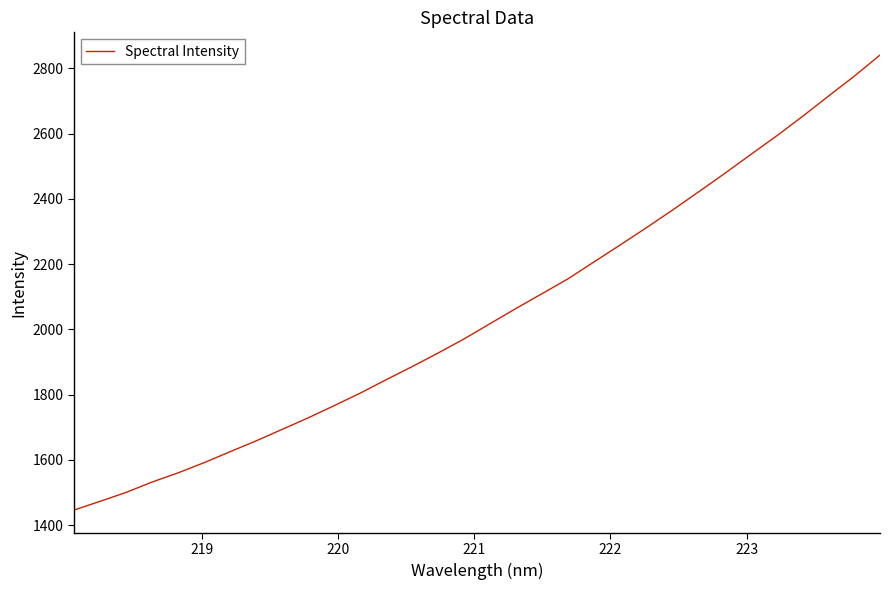

What is the greatest value displayed?

2840.6